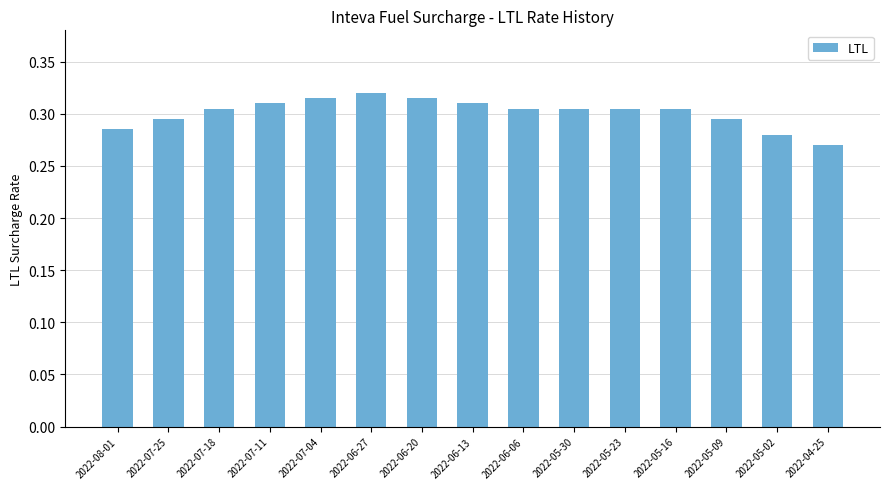

What position from the left is 2022-05-30?

10